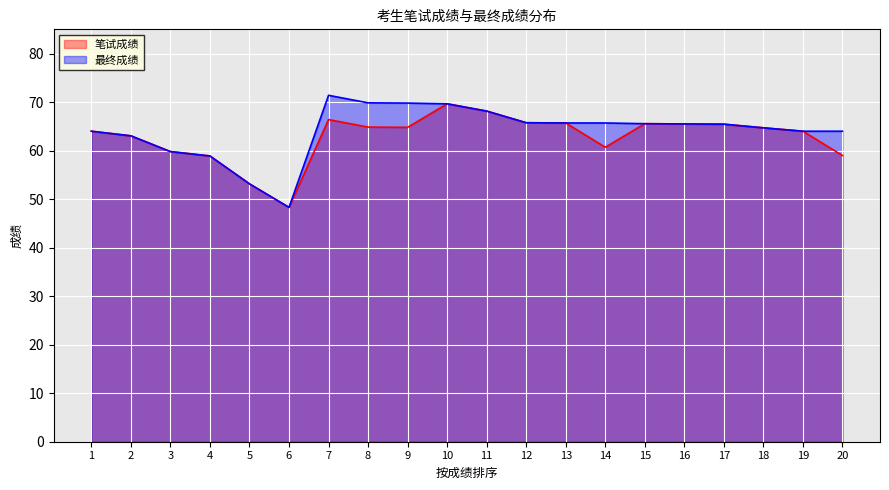

The 最终成绩 series shows 65.7 at 14. True or false?

True